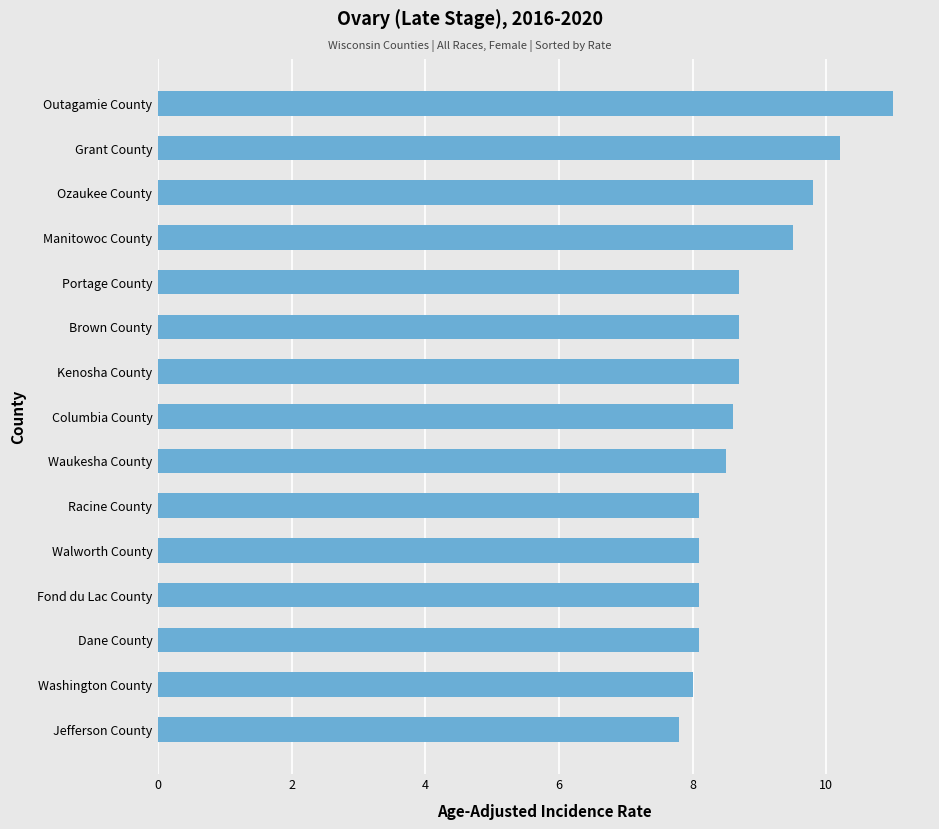

Is it true that the value at Walworth County is 11.6?

False